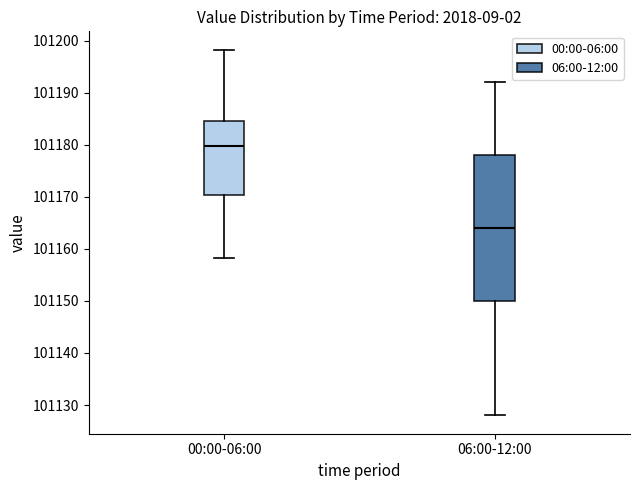

Reading left to right, read every box against the y-axis: the position of its median line, the range the box covers, and the ends of its whiskers. The values are not printed on the chart, so give them approximately, as read against the axis.

00:00-06:00: median 101180, box 101170 to 101185, whiskers 101158 to 101198
06:00-12:00: median 101164, box 101150 to 101178, whiskers 101128 to 101192